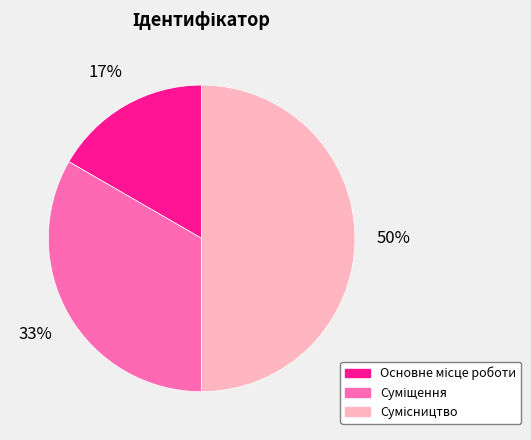

To the nearest percent, what is the average slice percentage?

33%